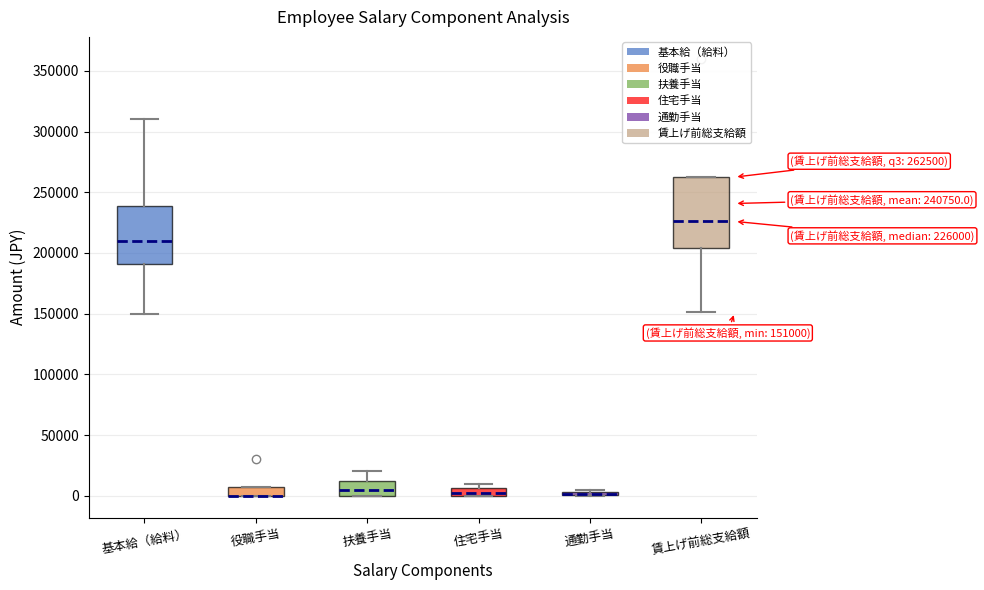

Comparing the boxes themselves (not the whiskers), which one is the tallest?

賃上げ前総支給額